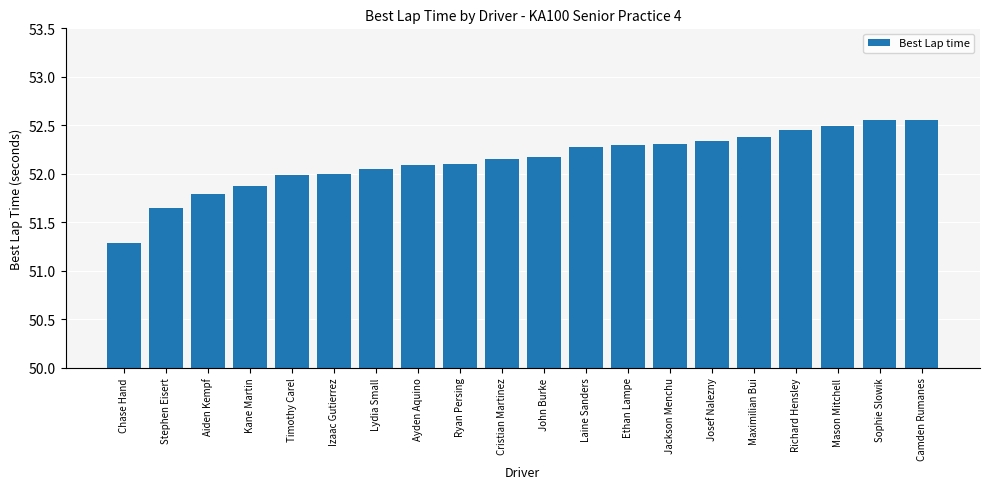

What is the label of the 17th bar from the right?

Kane Martin